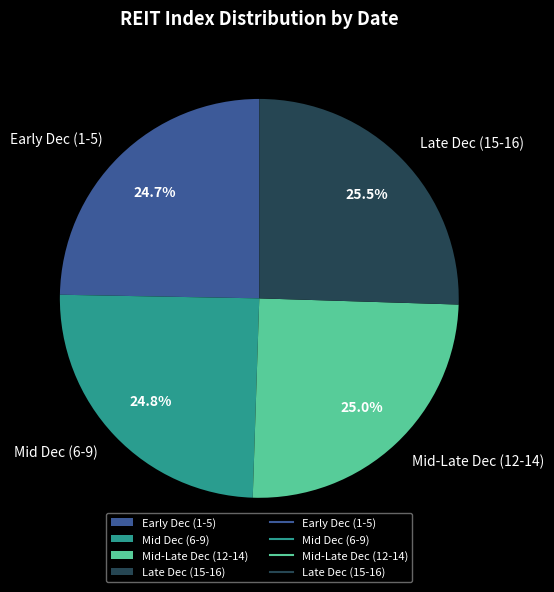

How many slices are in this pie chart?

4